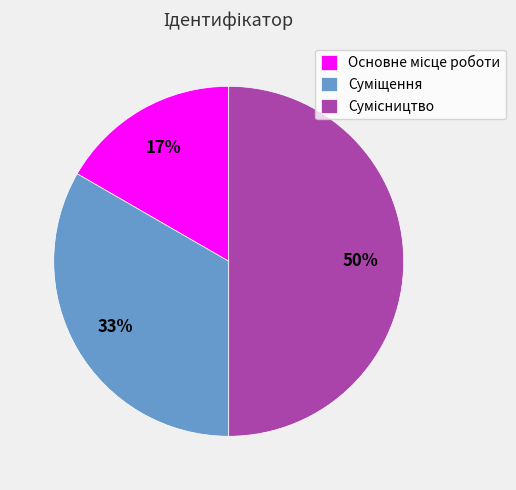

To the nearest percent, what is the average slice percentage?

33%